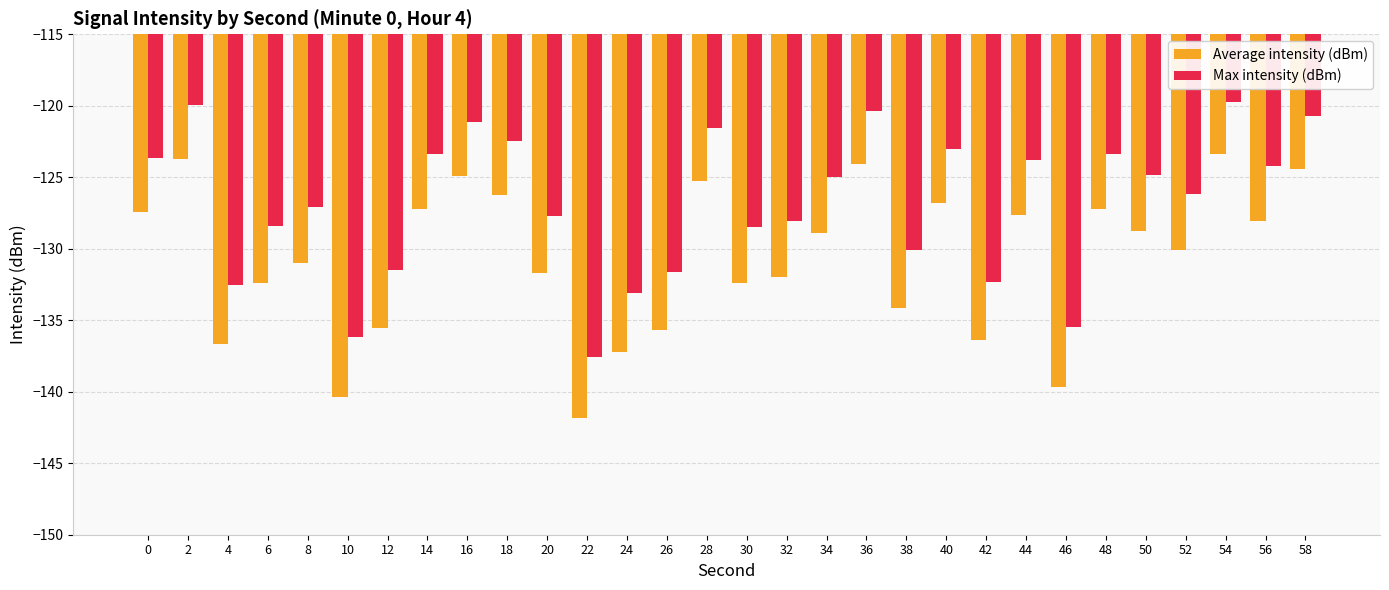

How many values in the Max intensity (dBm) series exceed -125?

14